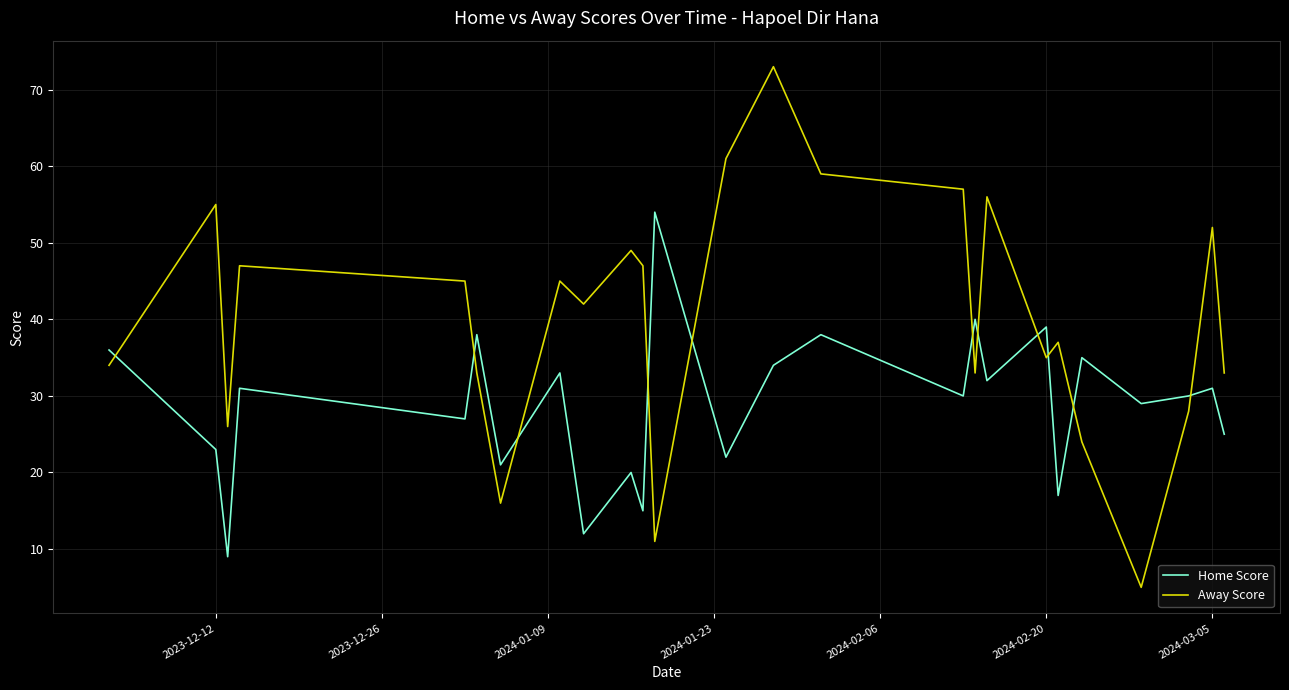

What is the highest value of the Home Score series?

54